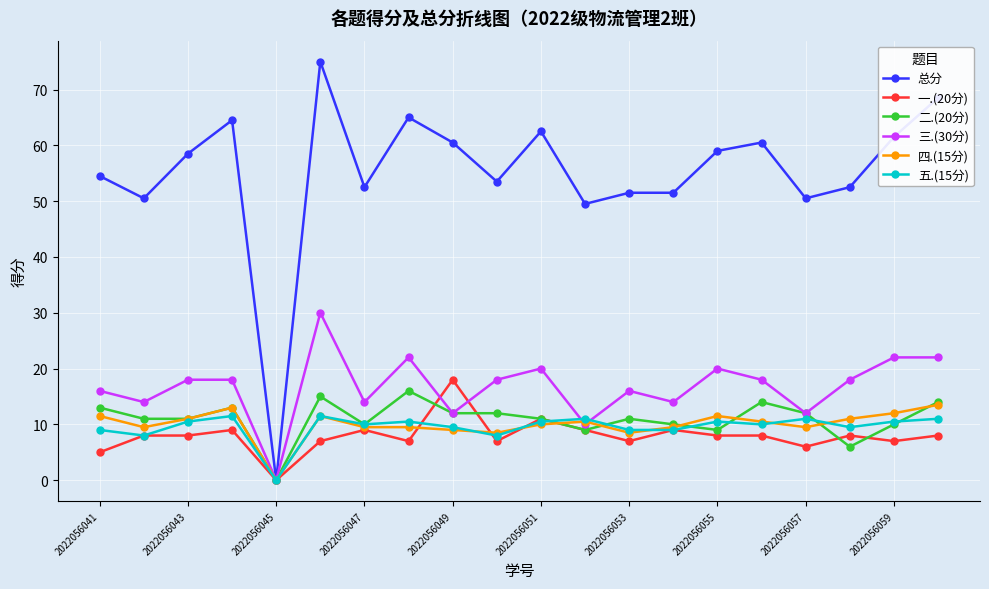

Which series has the largest total across all categories?

总分